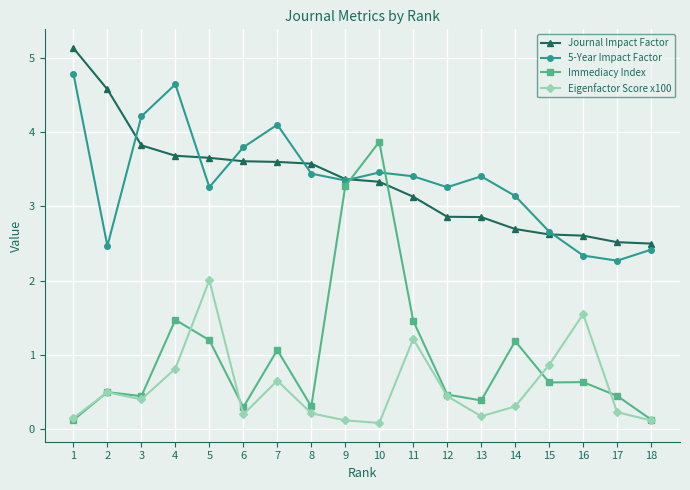

What is the total value across all series at 9?

10.1